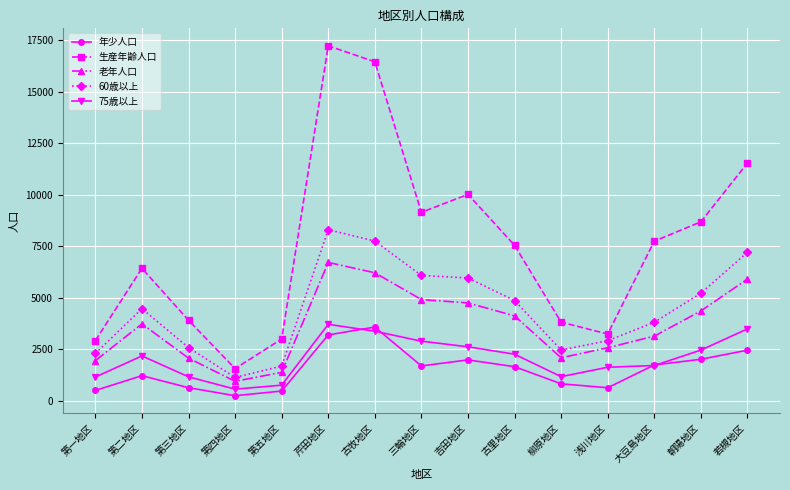

Which label corresponds to the largest value in the chart?

芹田地区